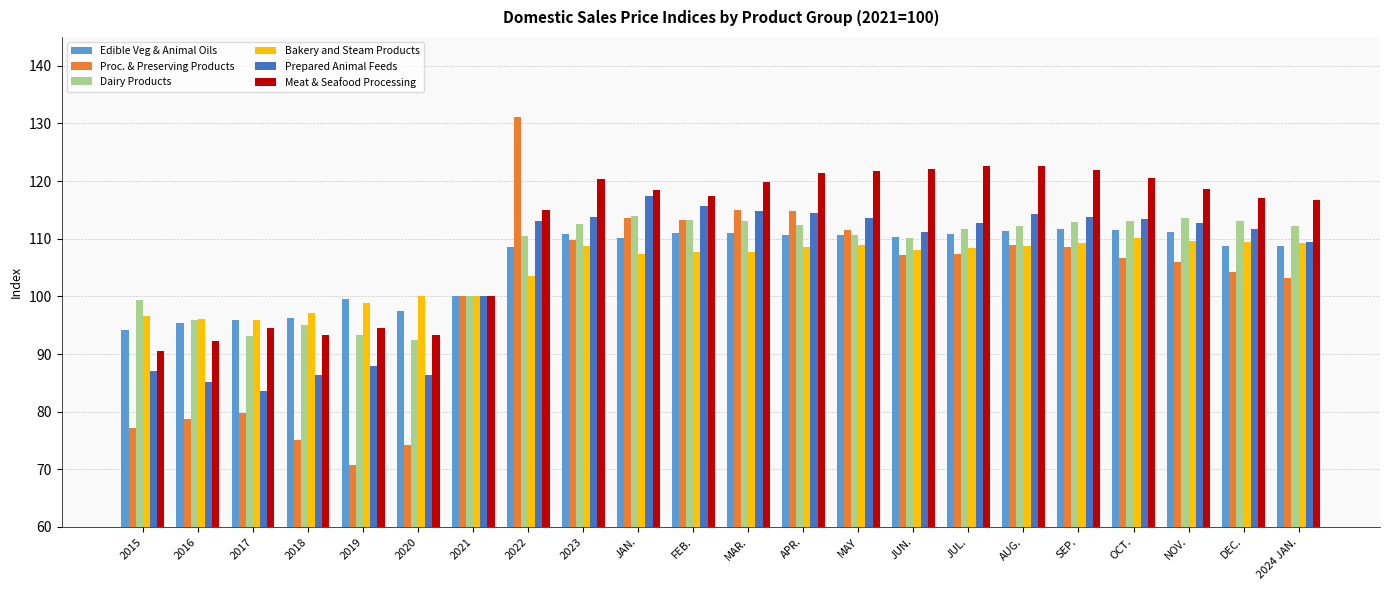

At which label is Dairy Products closest to 103?

2021